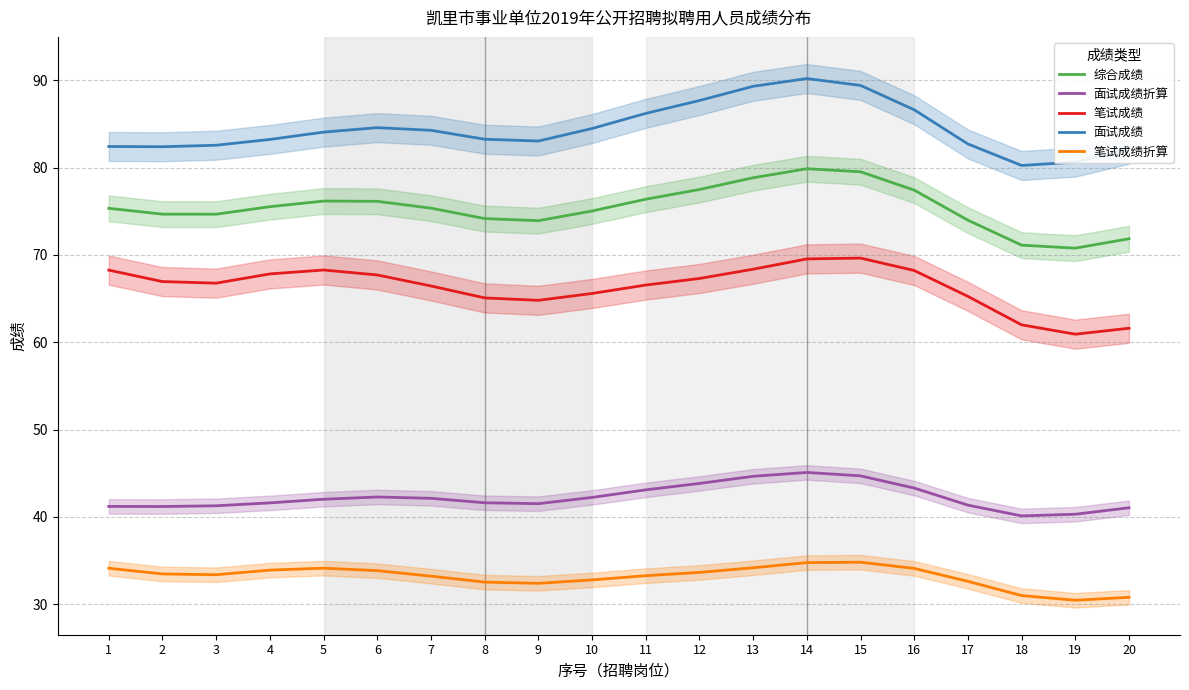

At which category does 综合成绩 reach its first local peak?

5